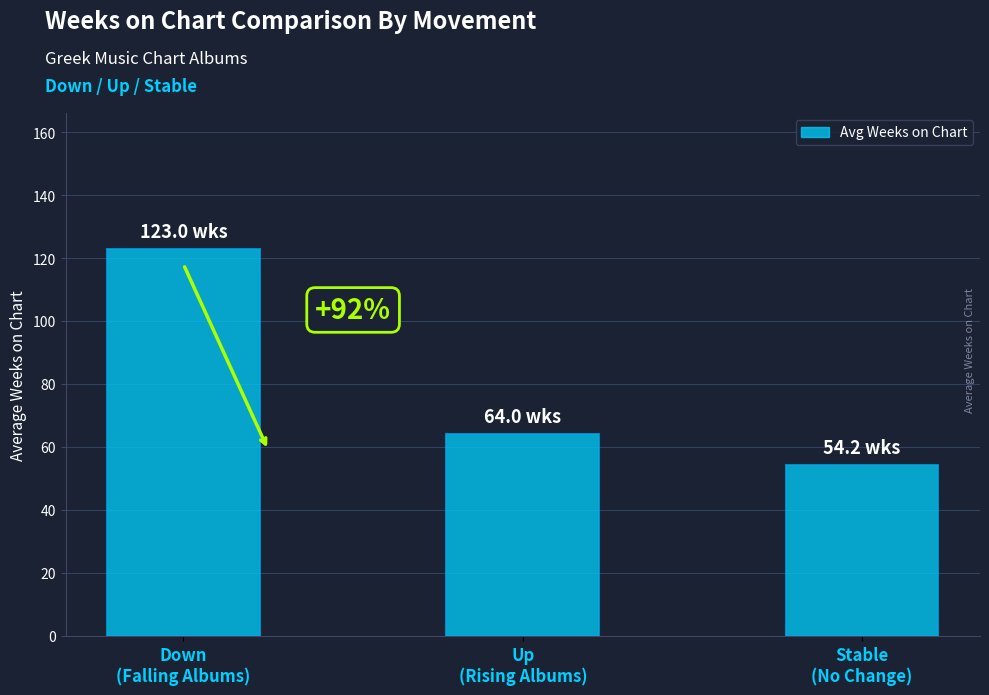

What is the maximum value shown in the chart?

123.0